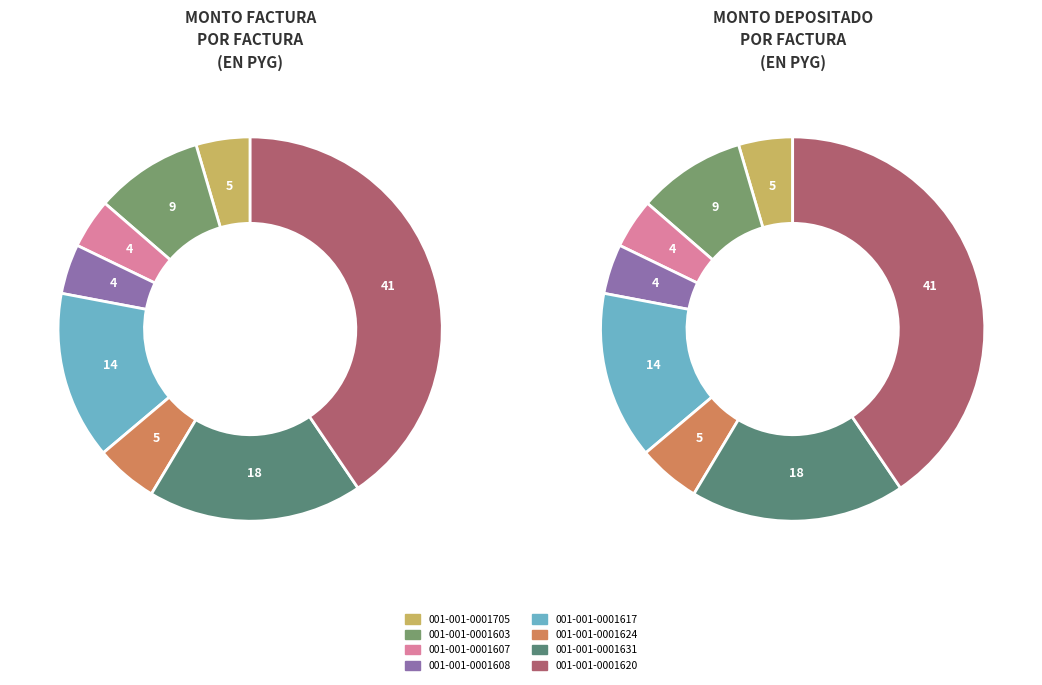

Is it true that 001-001-0001607 is 4% of the pie?

True